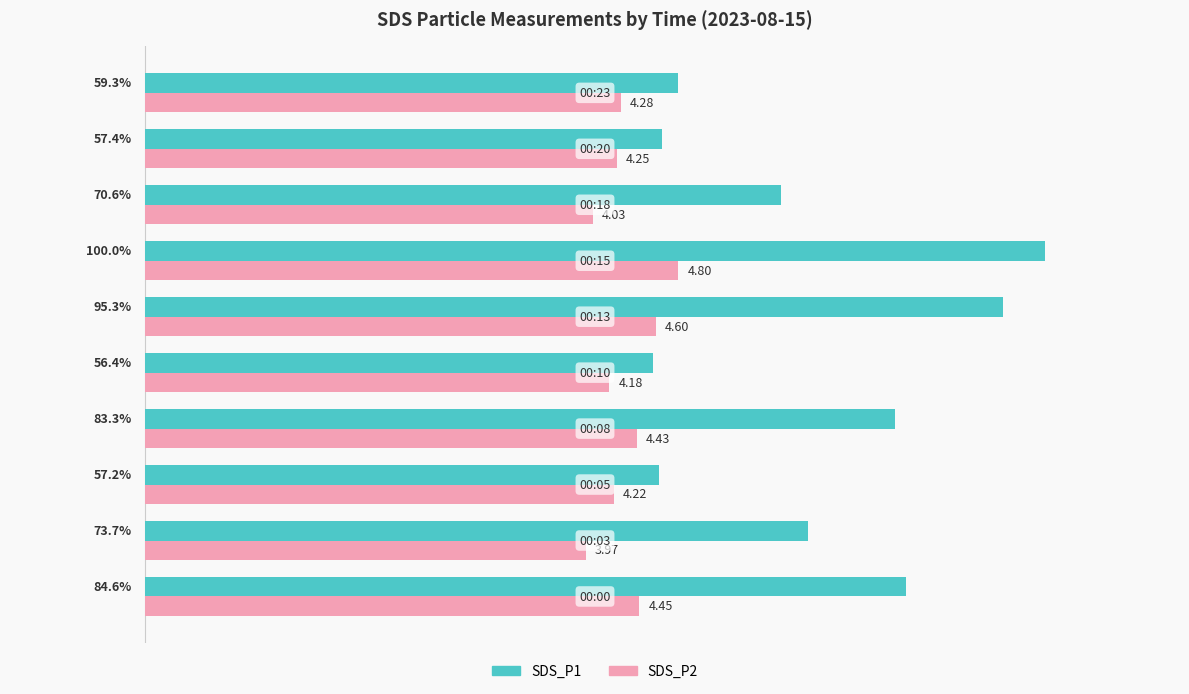

List the series in order of their peak value, highest first.

SDS_P1, SDS_P2